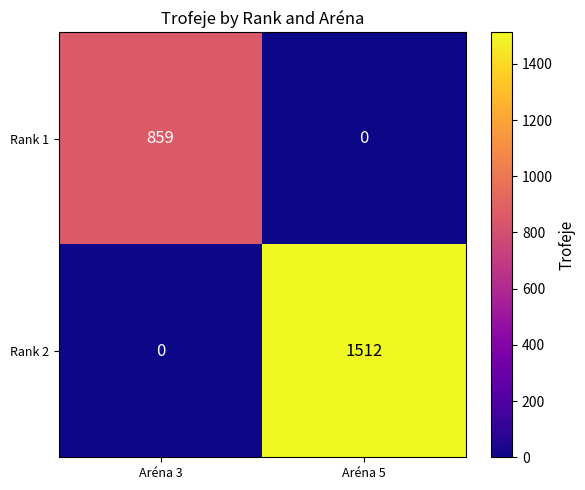

Reading left to right, list all the values displayed in this chart.

Rank 1: Aréna 3=859	Aréna 5=0
Rank 2: Aréna 3=0	Aréna 5=1512